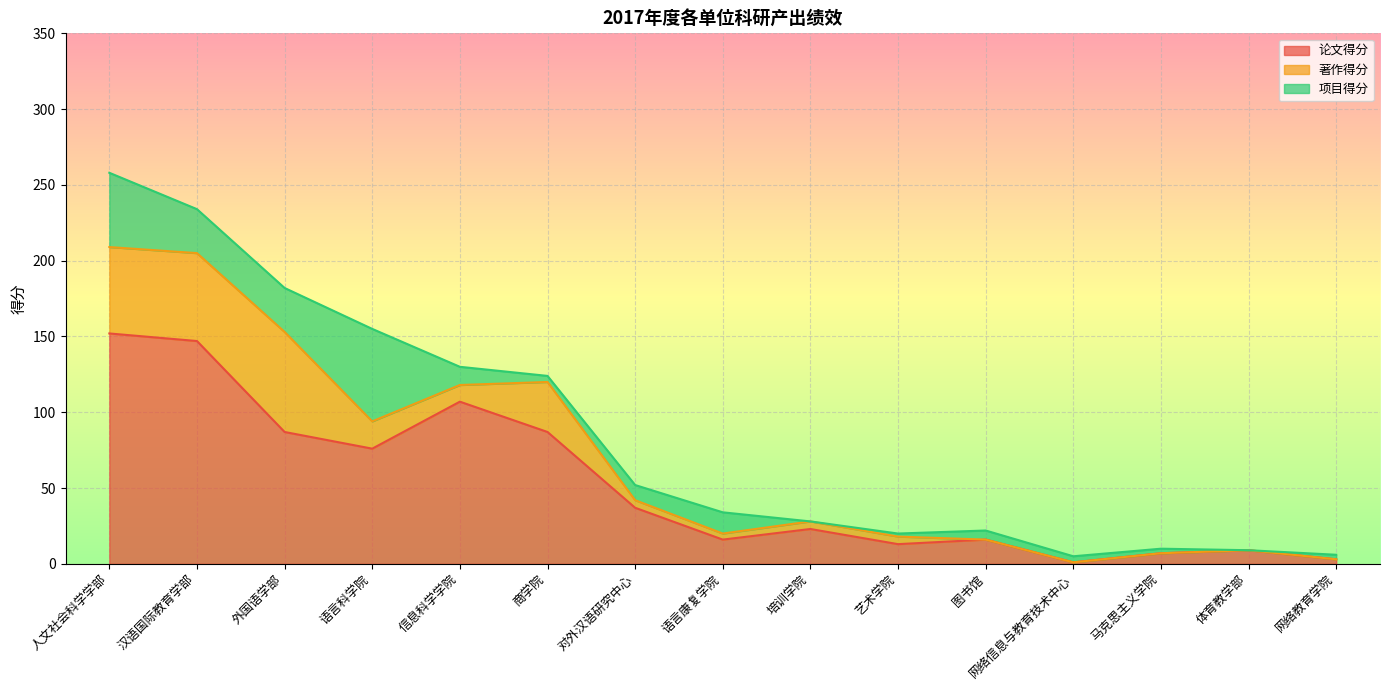

Which has a higher value, 汉语国际教育学部 or 培训学院?

汉语国际教育学部